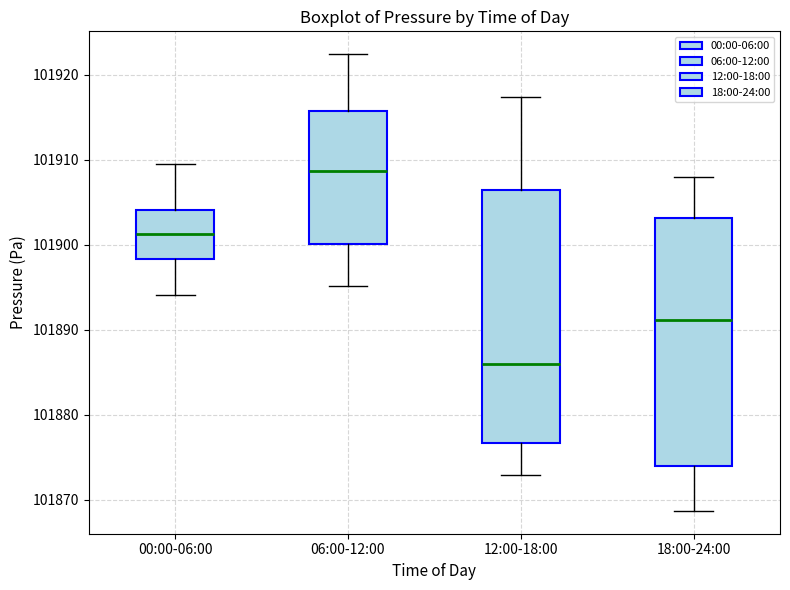

Where is the upper edge of the box for 06:00-12:00 on the y-axis? The values are not printed on the chart, so give them approximately, as read against the axis.

101916